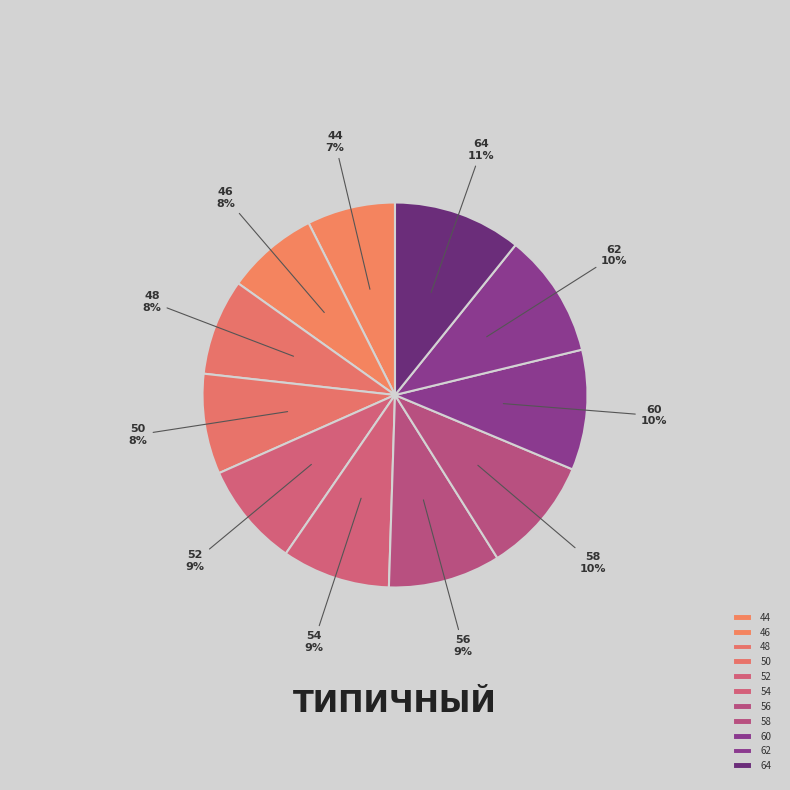

Does 46 represent more than half of the total?

No